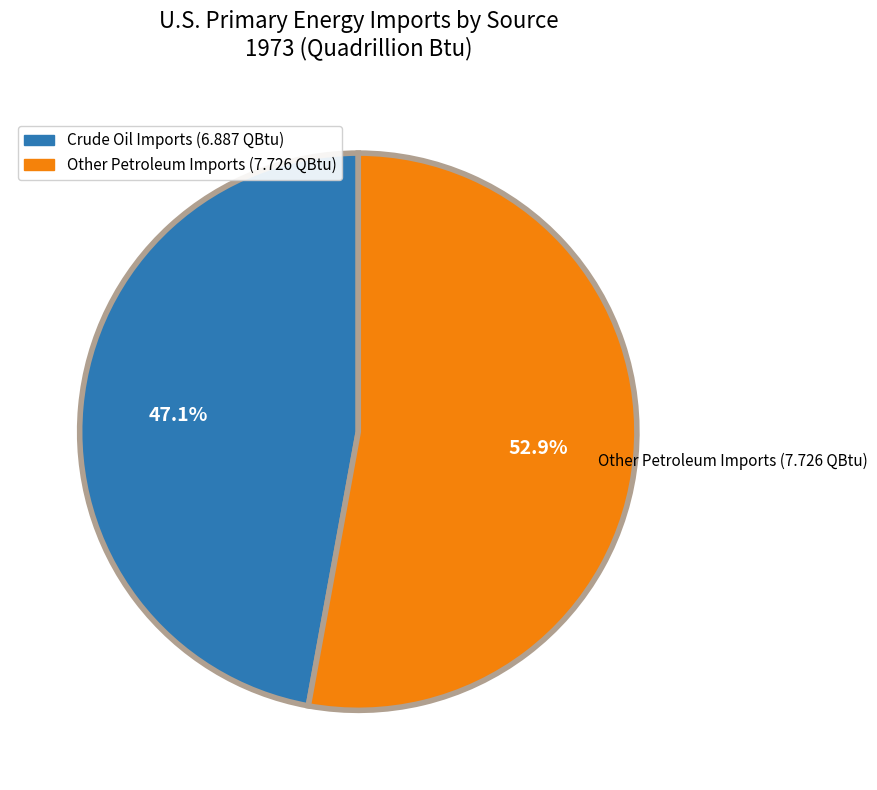

What is the ratio of the value at Other Petroleum Imports (7.726 QBtu) to the value at Crude Oil Imports (6.887 QBtu)?

1.1